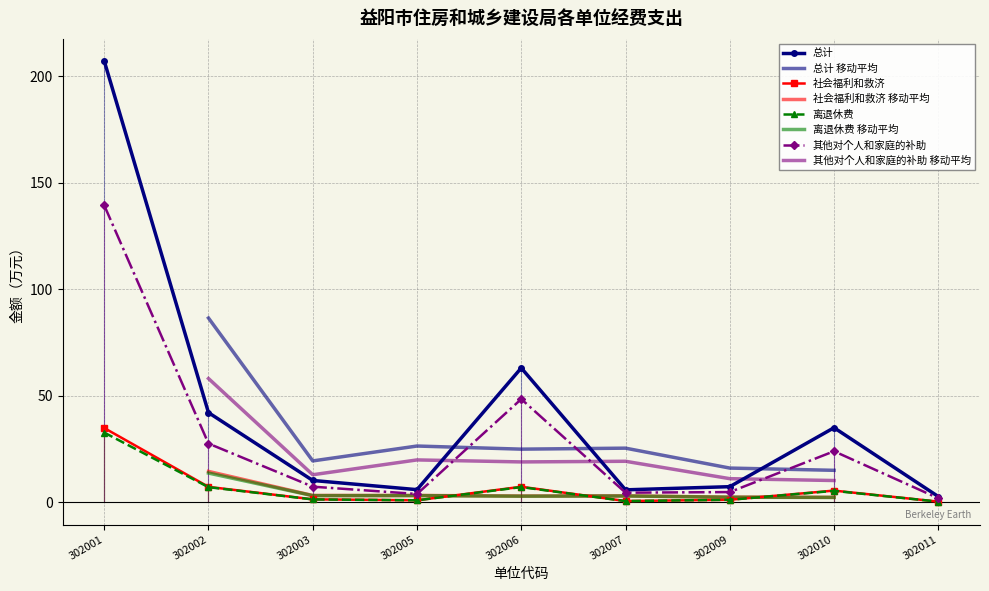

What is the difference between the highest and lowest values at 302010?

29.6